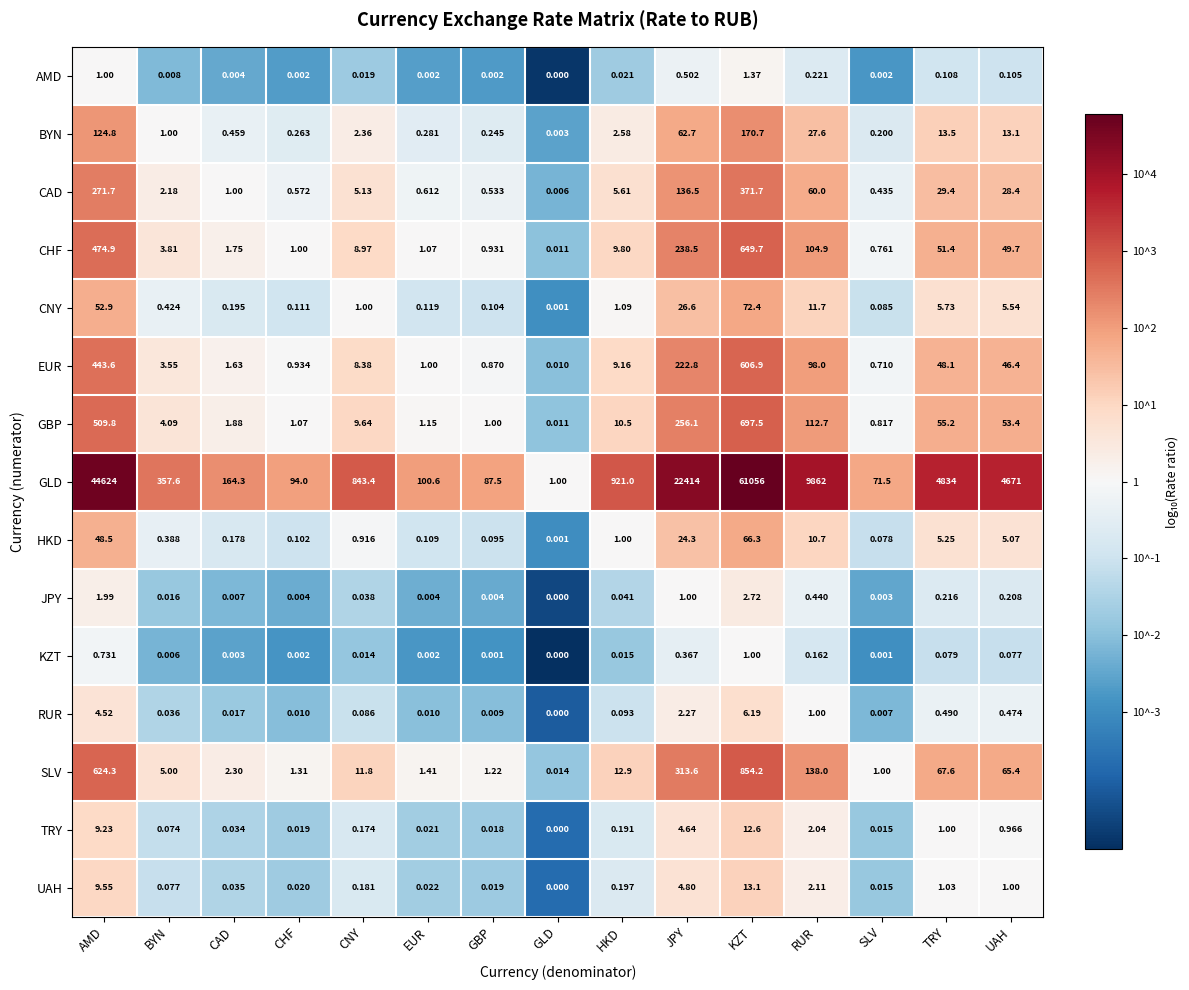

Which category has the highest value in the CAD series?

KZT